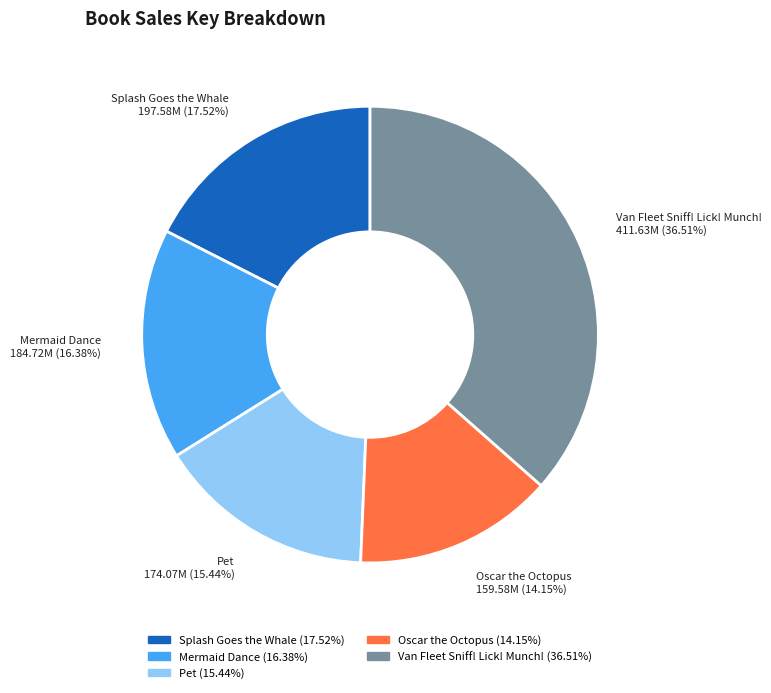

Which slice is the largest?

Van Fleet Sniff! Lick! Munch!